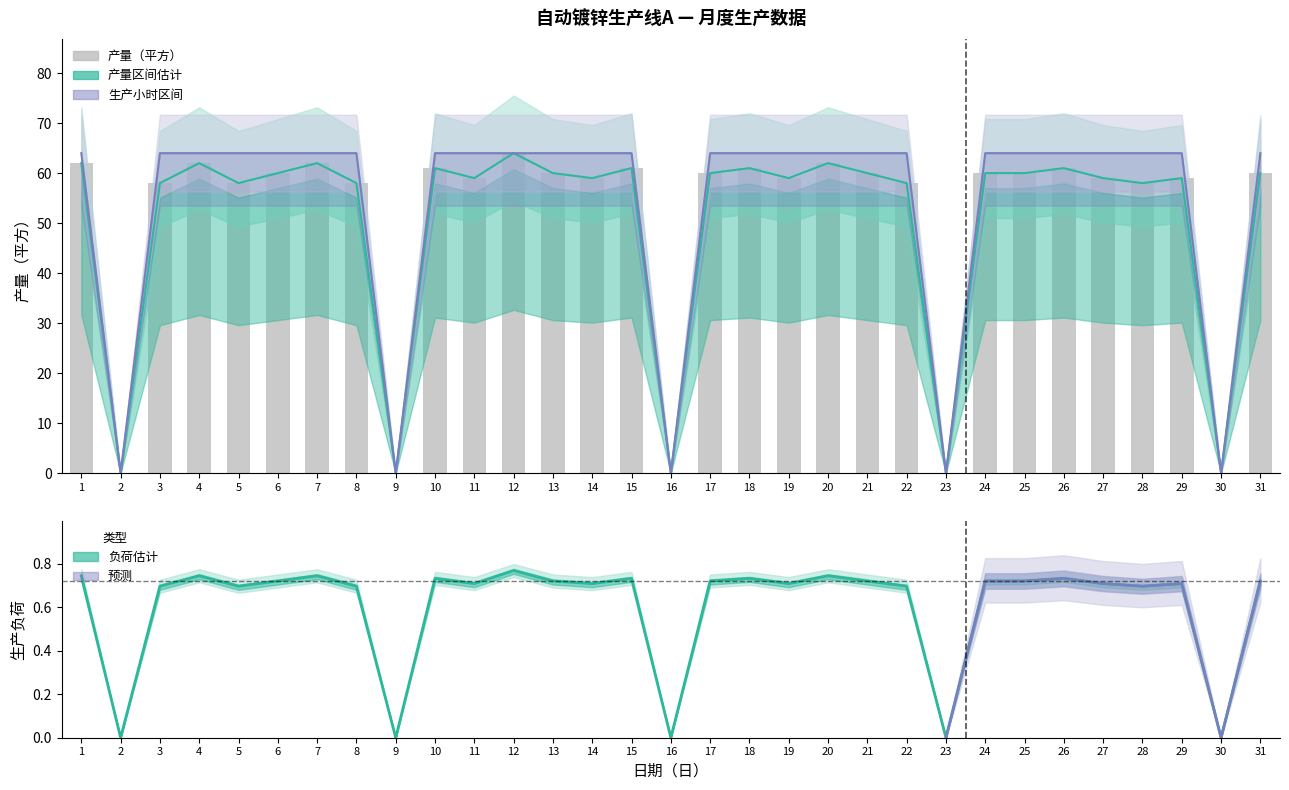

At which category does the chart reach its minimum across all series?

2